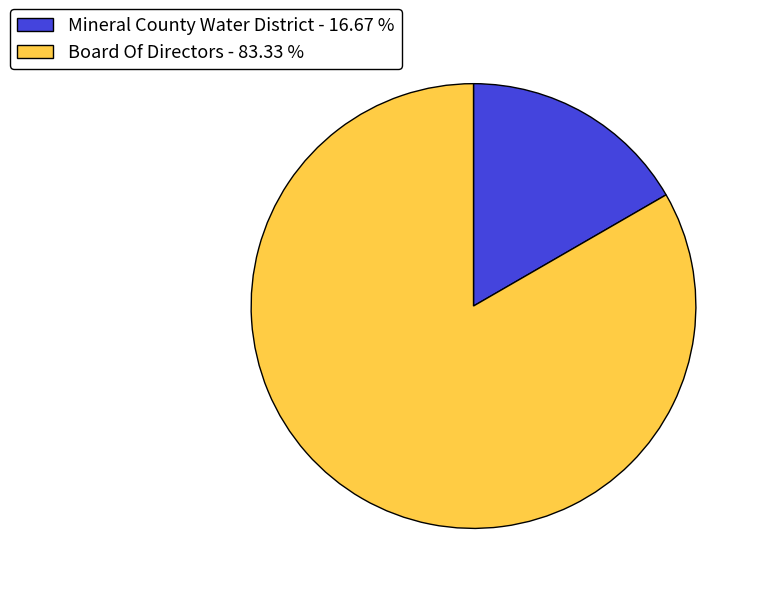

What is the ratio of the value at Board Of Directors to the value at Mineral County Water District?

5.0